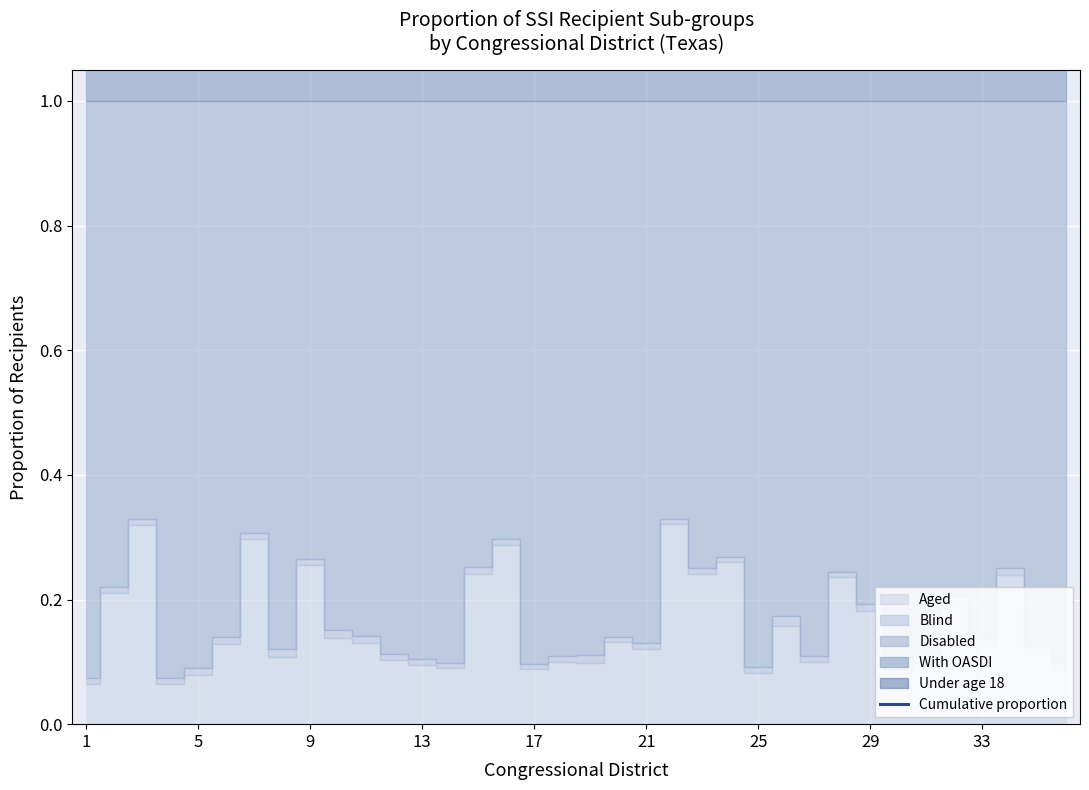

Does the chart display data point markers on the line(s)?

No